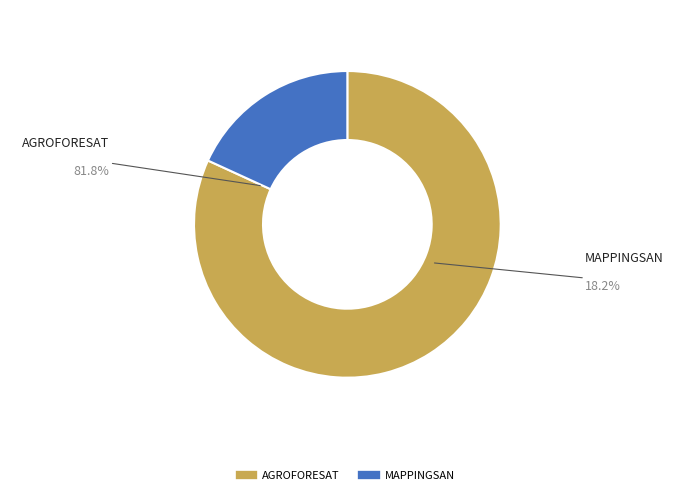

Rank the categories by value from highest to lowest.

AGROFORESAT, MAPPINGSAN